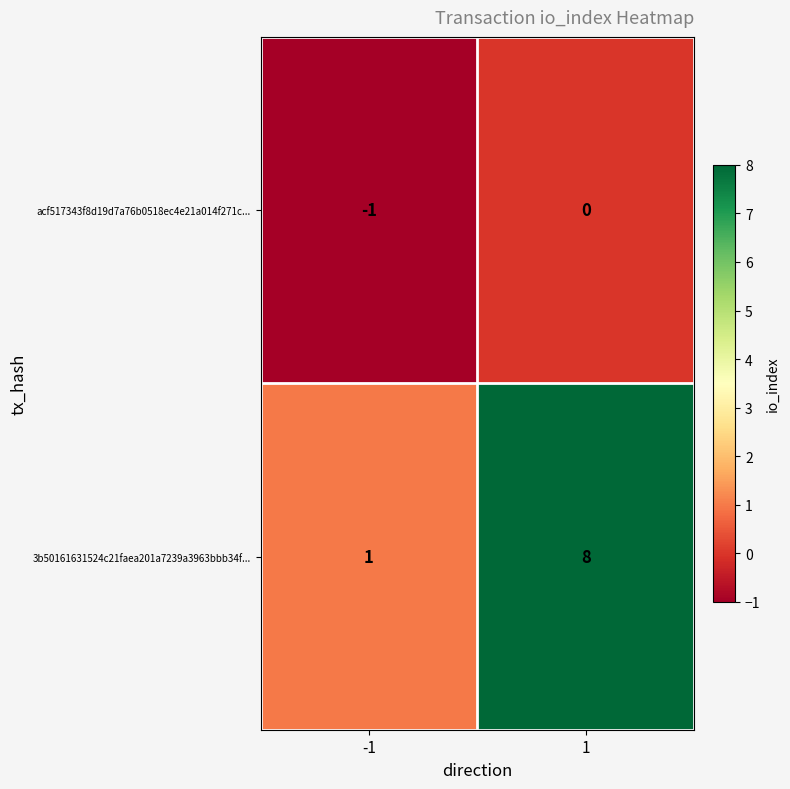

Which series has the widest spread of values?

3b50161631524c21faea201a7239a3963bbb34f...